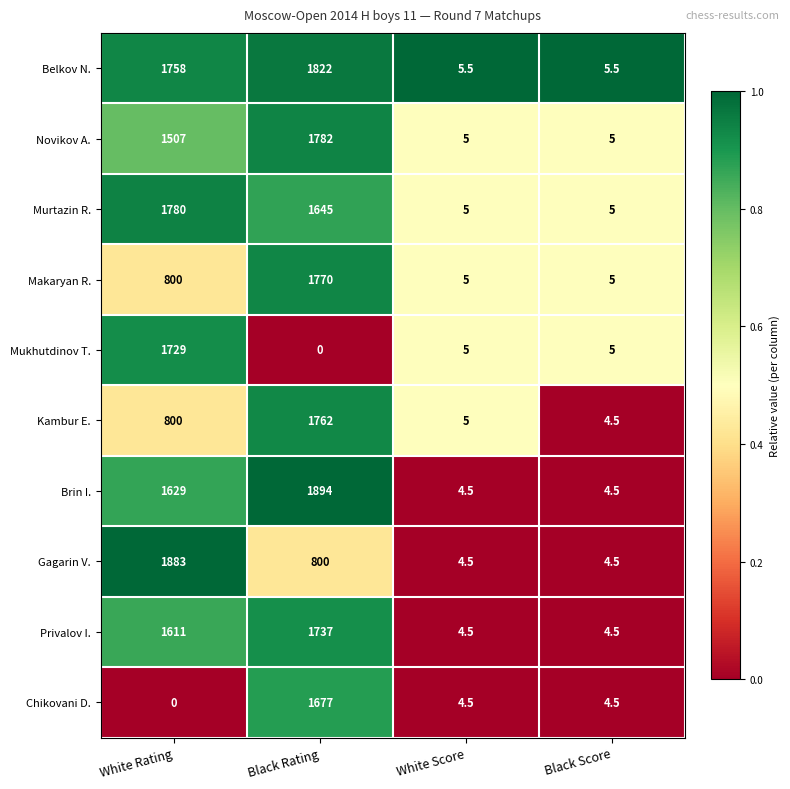

What is the sum of the Kambur E. values at White Rating and White Score?

805.0